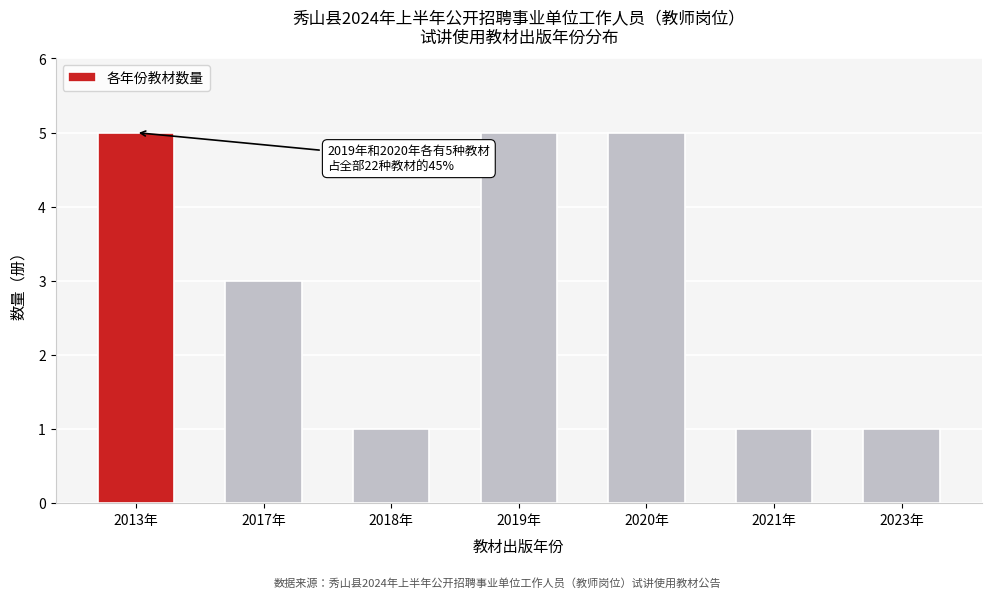

Reading right to left, extract all data points from this chart.

2023年=1	2021年=1	2020年=5	2019年=5	2018年=1	2017年=3	2013年=5